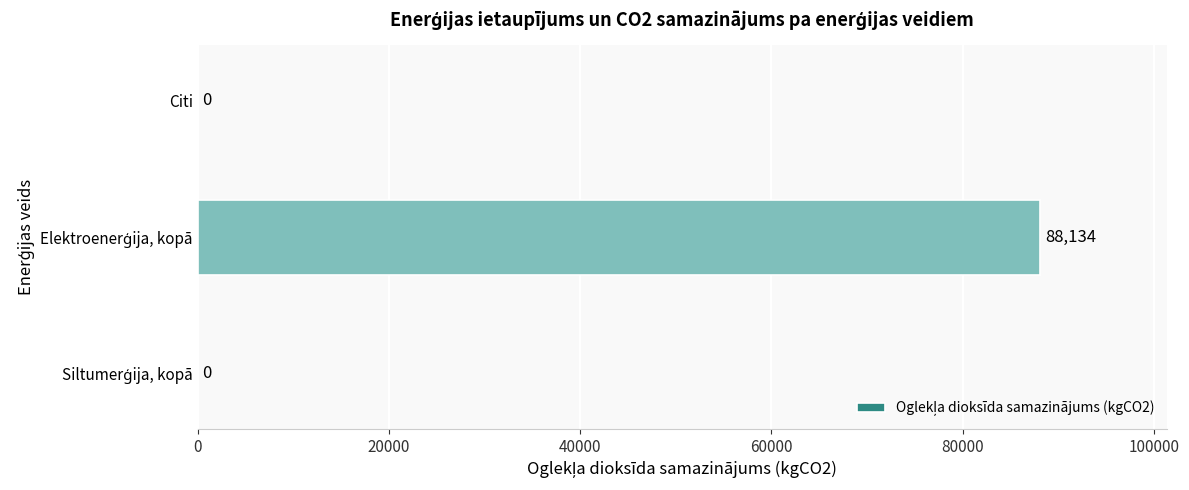

How many data points does each series have?

3